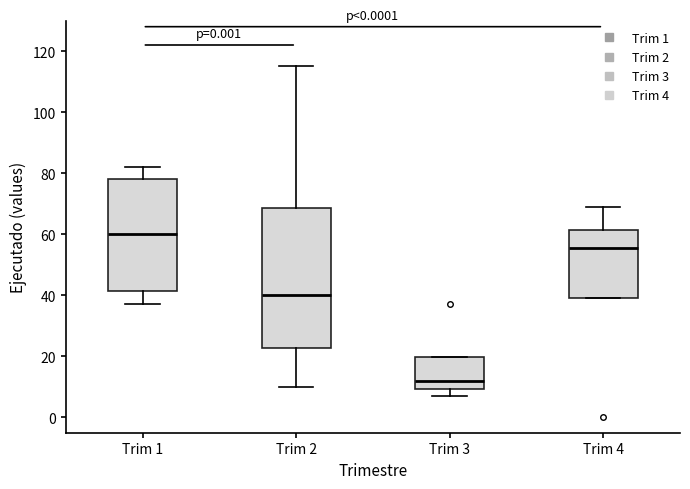

Which box's median line is the highest?

Trim 1